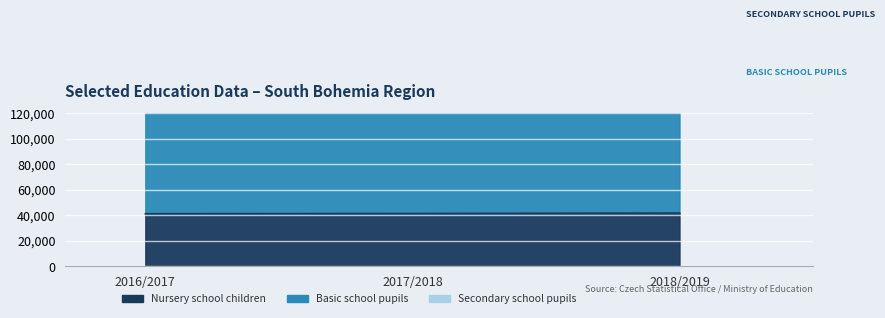

What is the label of the 1st point from the left?

2016/2017